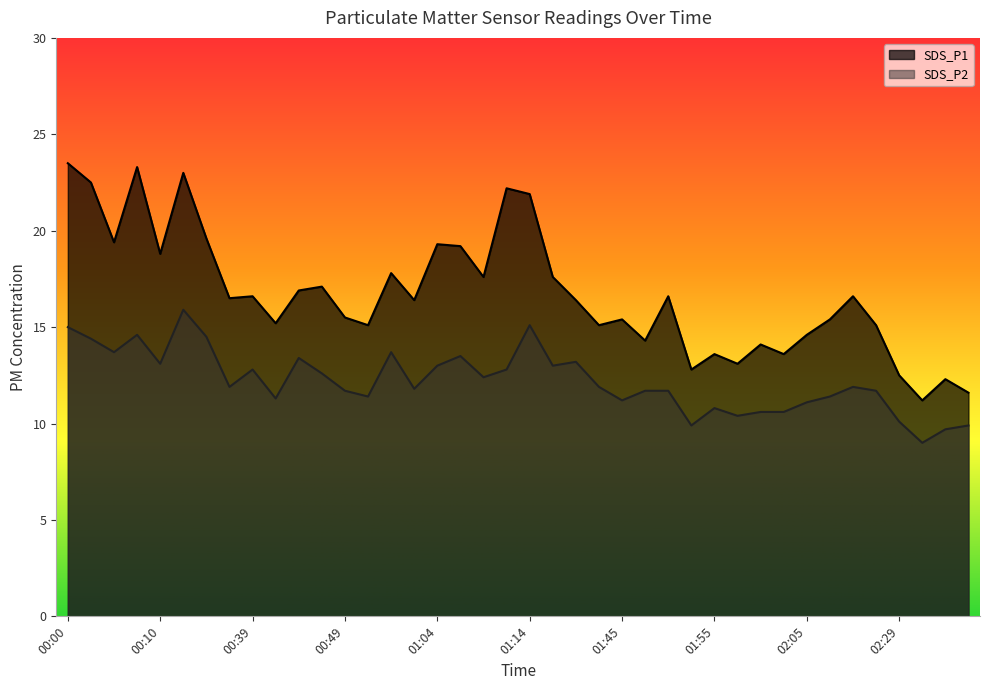

The SDS_P1 series shows 13.1 at 01:58. True or false?

True